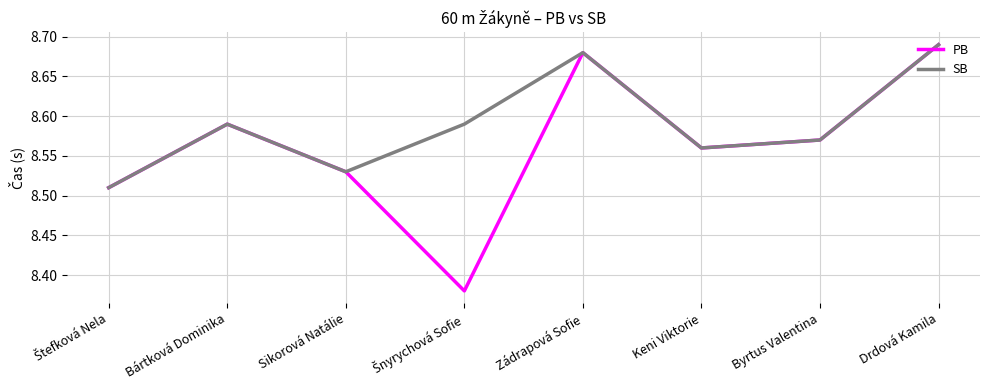

The value of SB at Zádrapová Sofie is 5.6. True or false?

False